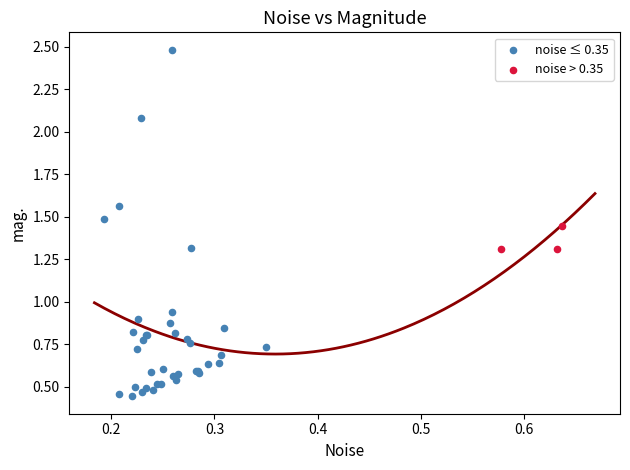

What are all the series names shown in the legend?

noise ≤ 0.35, noise > 0.35